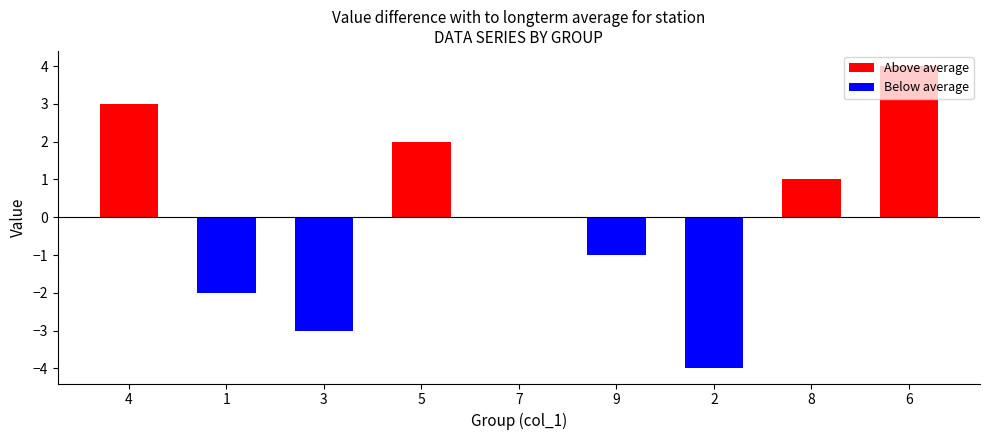

Count the col_4 values in the range 3 to 7.

5